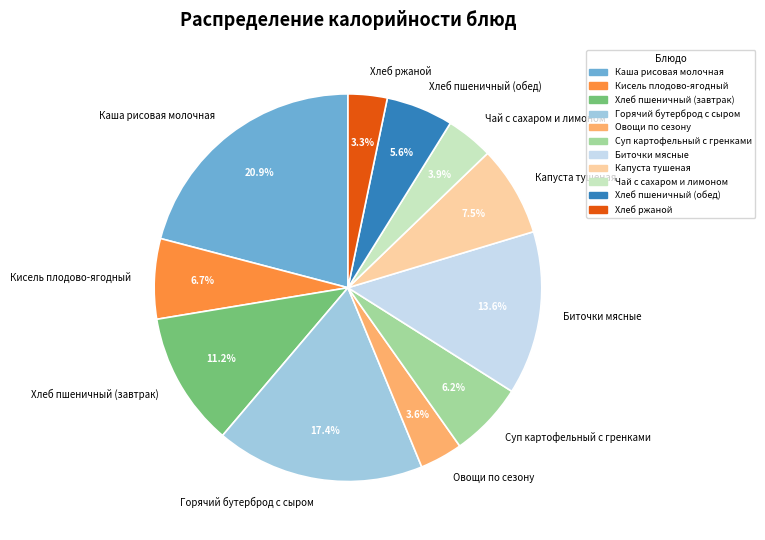

Which slice is the largest?

Каша рисовая молочная